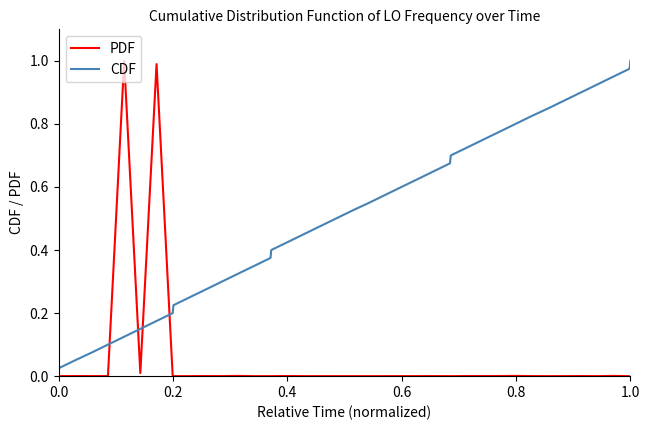

List the series in order of their overall mean, lowest first.

PDF, CDF